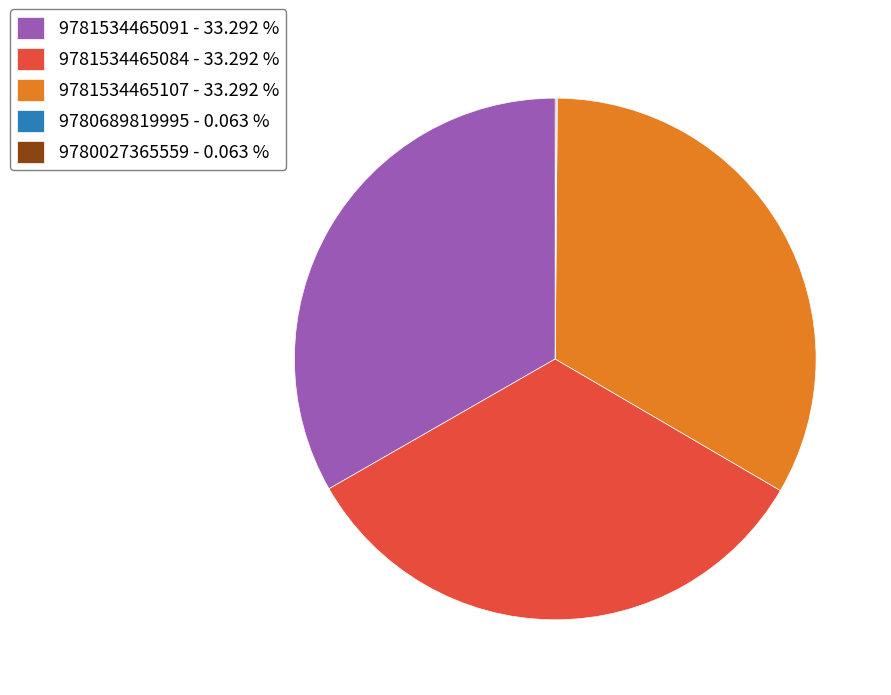

Approximately how many times larger is the value at 9781534465084 - 33.292 % compared to 9781534465107 - 33.292 %?

1.0